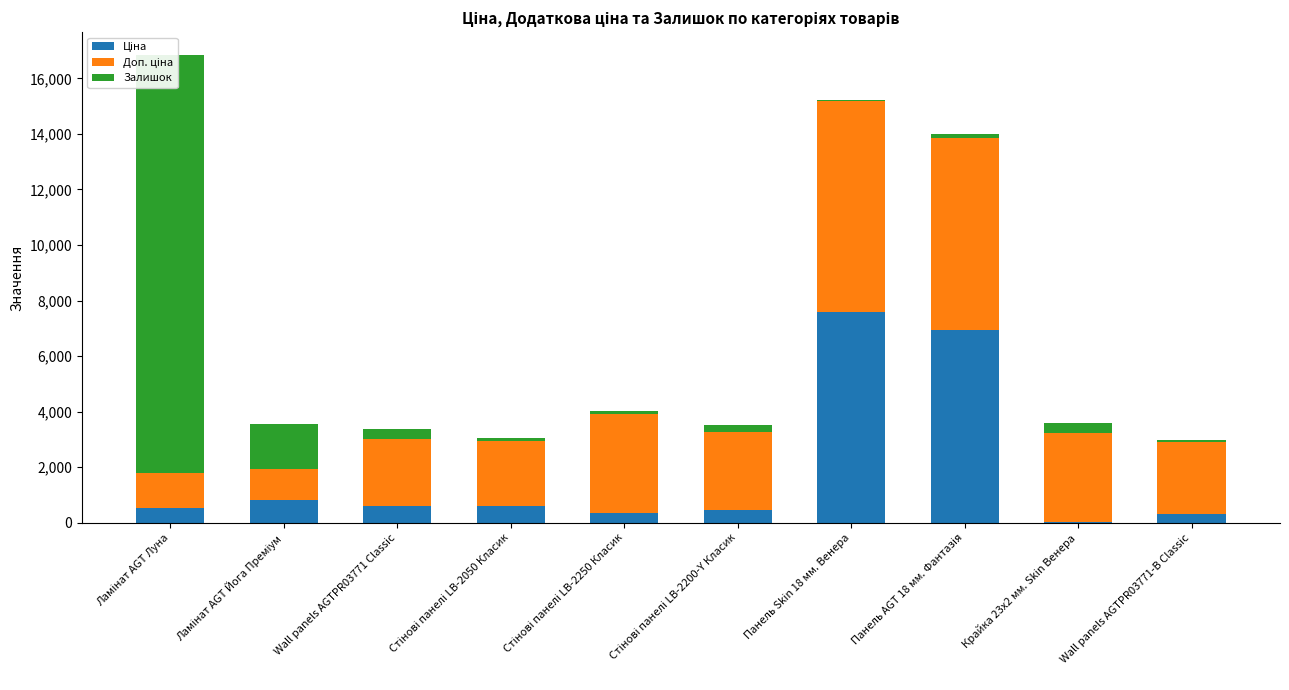

What is the total value across all series at Панель Skin 18 мм. Венера?

15237.1